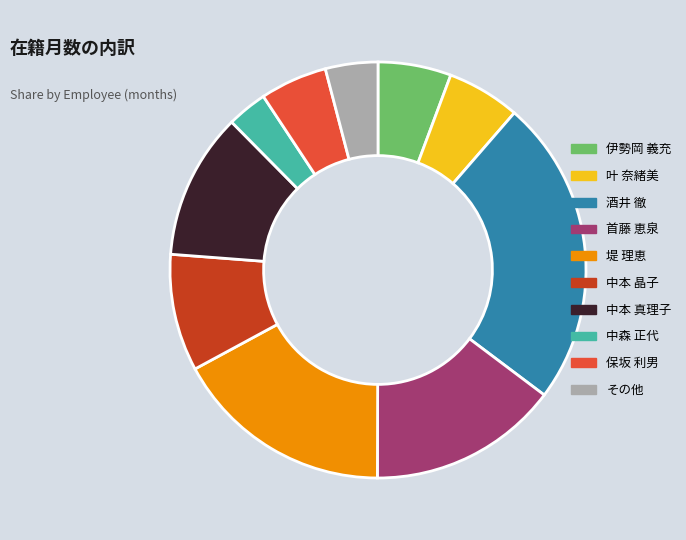

Which slice is the largest?

酒井 徹